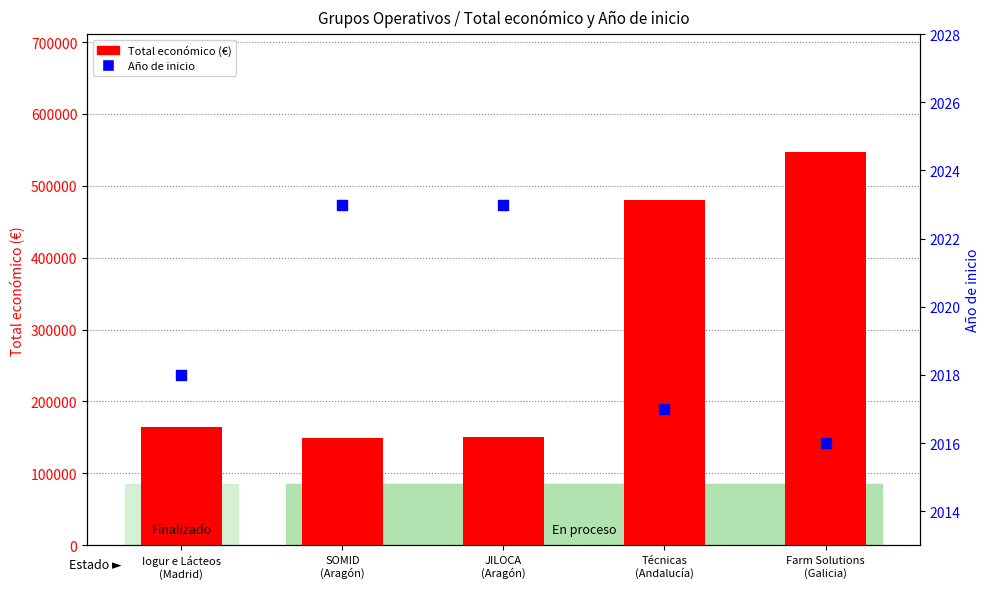

Which series contains the lowest Y value?

Año de inicio